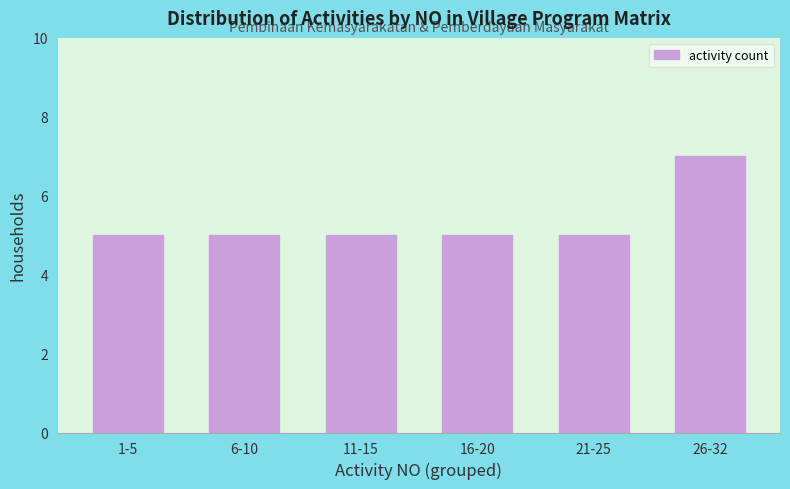

Reading right to left, extract all data points from this chart.

26-32=7	21-25=5	16-20=5	11-15=5	6-10=5	1-5=5